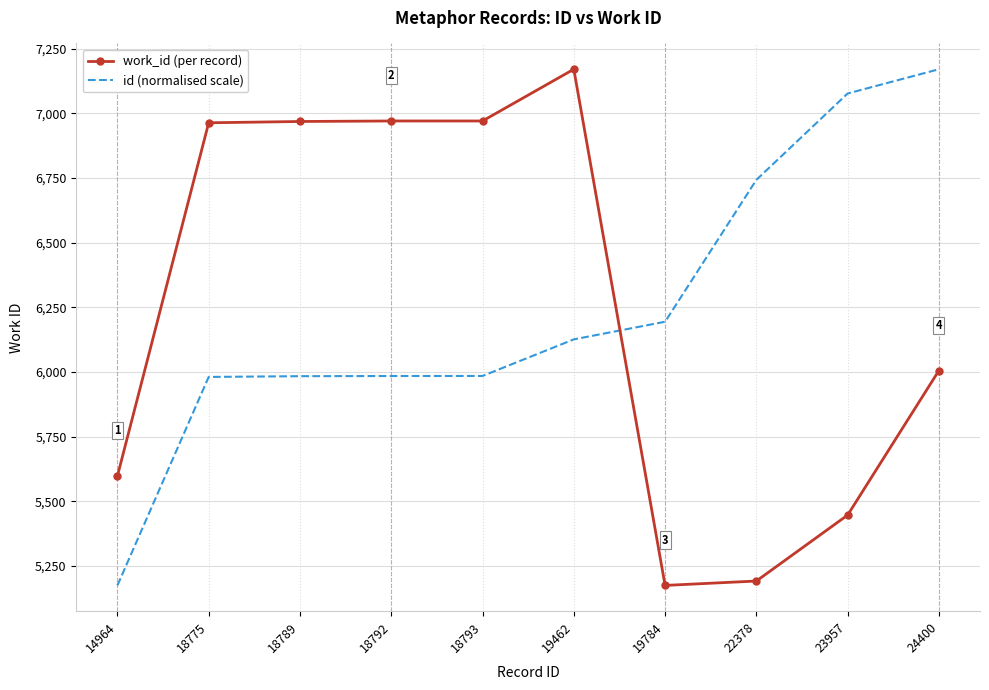

At which label does id (normalised scale) reach its minimum?

14964